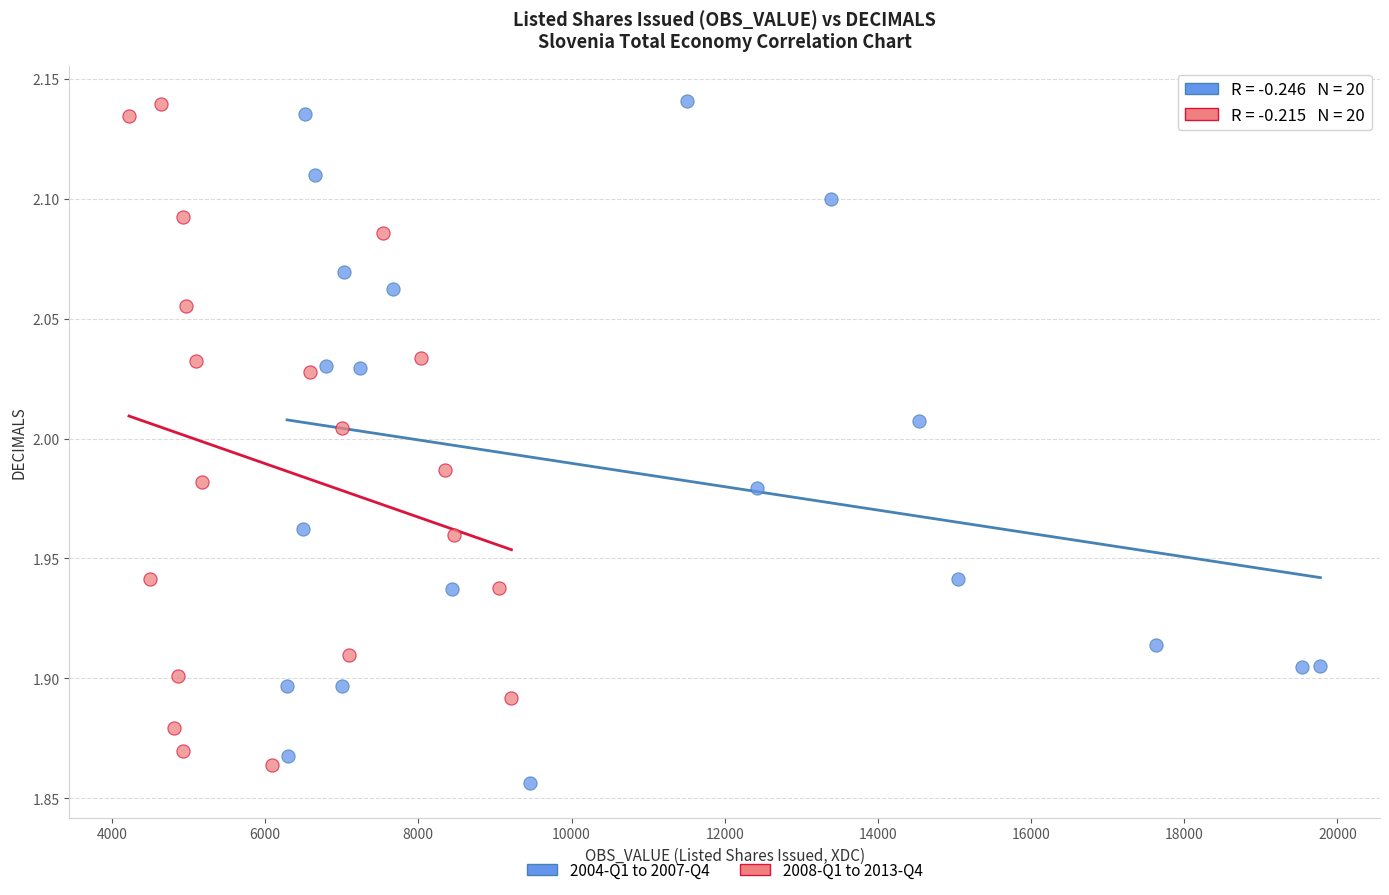

What are all the series names shown in the legend?

2004-Q1 to 2007-Q4, 2008-Q1 to 2013-Q4